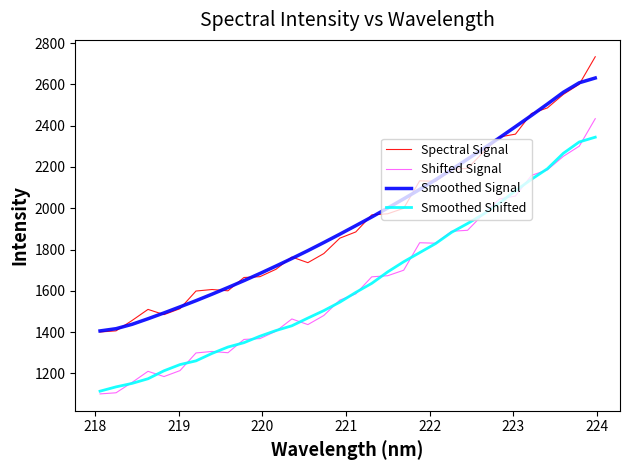

True or false: Smoothed Signal and Shifted Signal cross at least once.

False